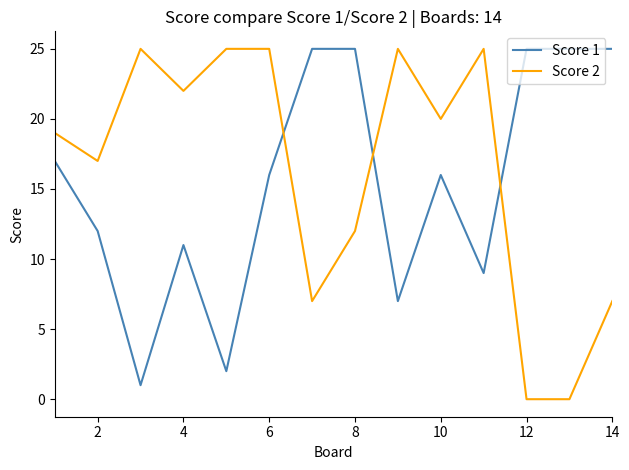

True or false: Score 2 and Score 1 intersect in this chart.

True